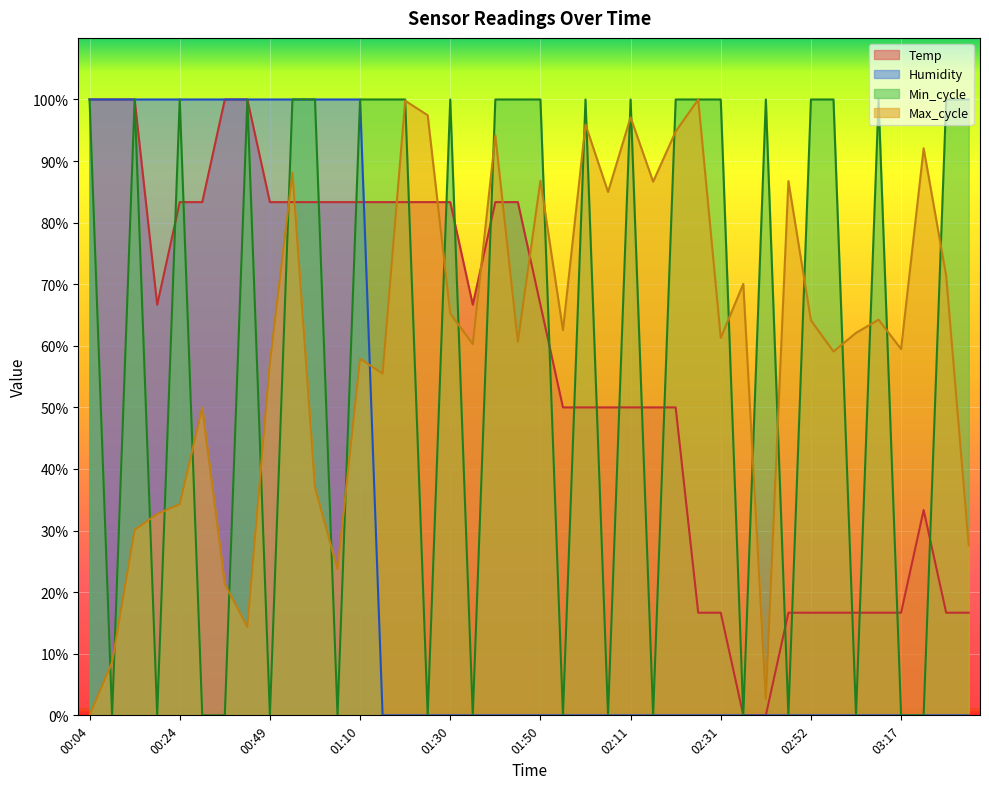

Which has a higher value, 03:38 or 03:17?

03:38